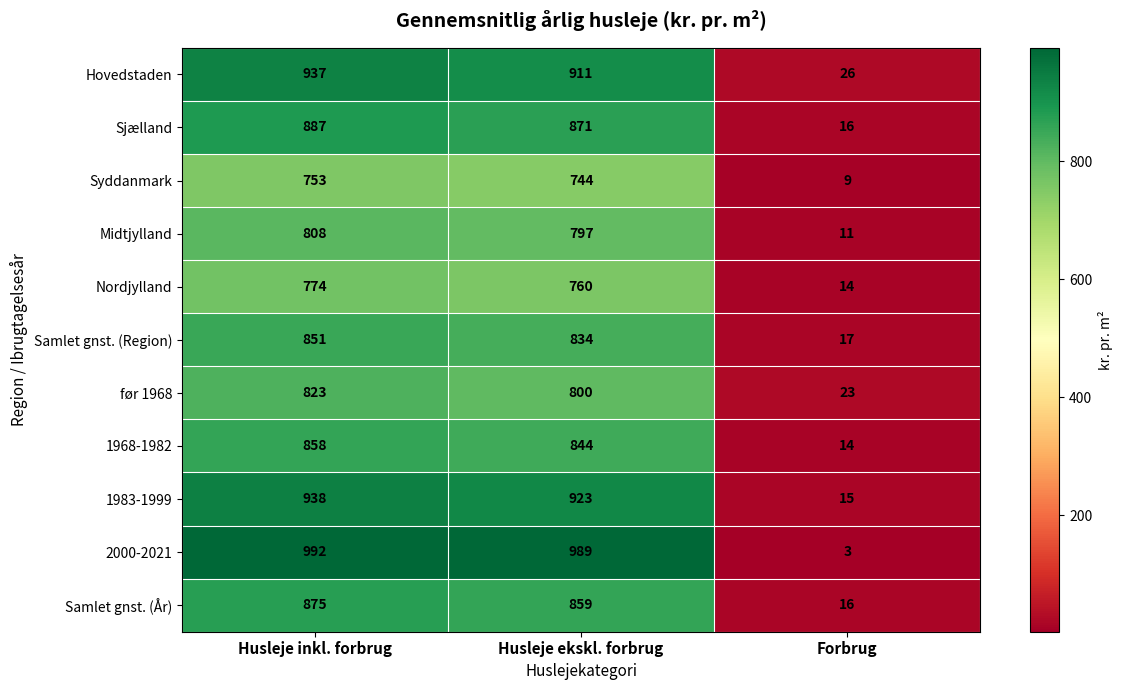

What is the sum of the Midtjylland values at Forbrug and Husleje inkl. forbrug?

819